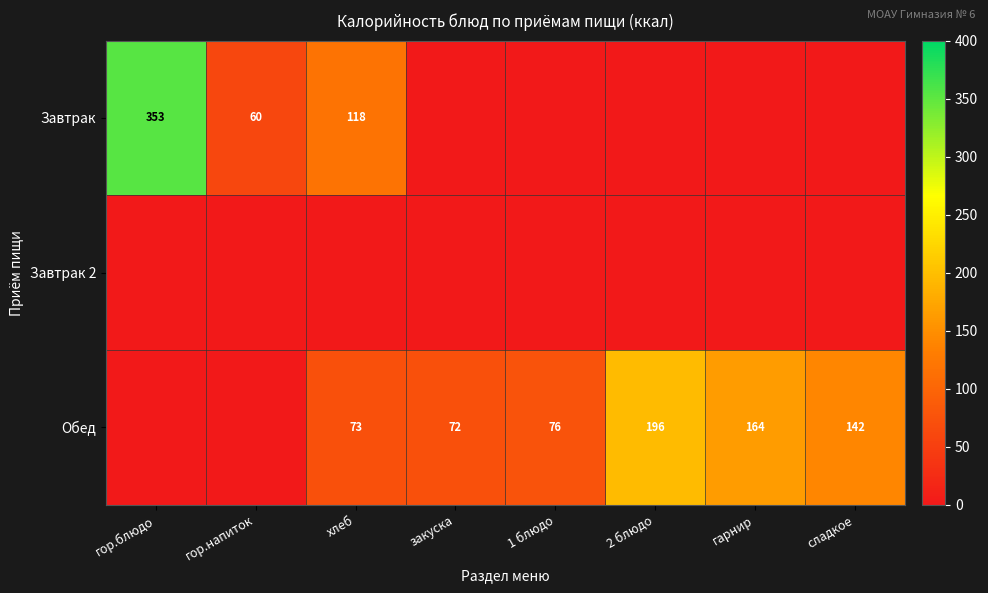

The value of Обед at закуска is 72. True or false?

True